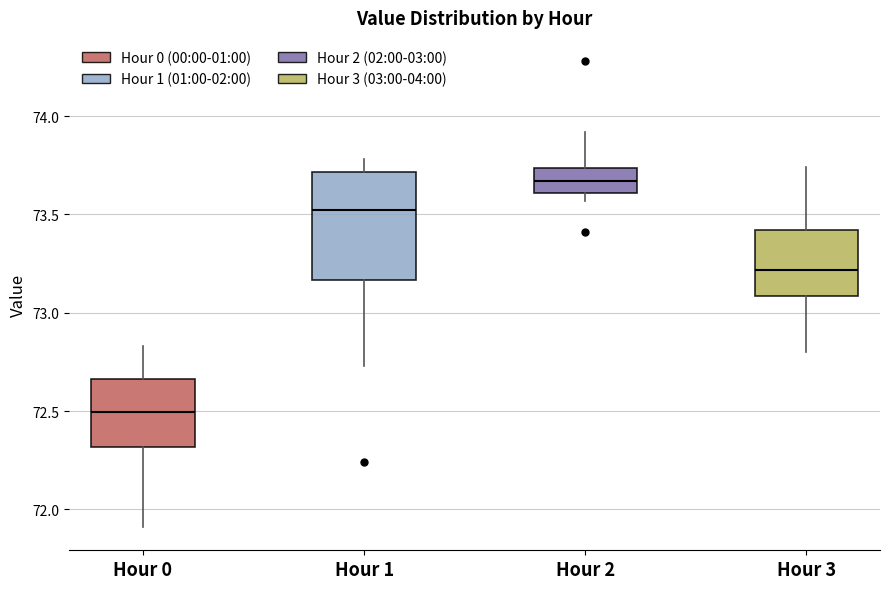

Reading left to right, transcribe this box plot: for each box, give where its median line is, the range the box spans, and where its two whiskers end, as read against the y-axis. The values are not printed on the chart, so give them approximately, as read against the axis.

Hour 0: median 72.50, box 72.30 to 72.65, whiskers 71.90 to 72.85
Hour 1: median 73.55, box 73.15 to 73.70, whiskers 72.75 to 73.80
Hour 2: median 73.65, box 73.60 to 73.75, whiskers 73.55 to 73.90
Hour 3: median 73.20, box 73.10 to 73.40, whiskers 72.80 to 73.75